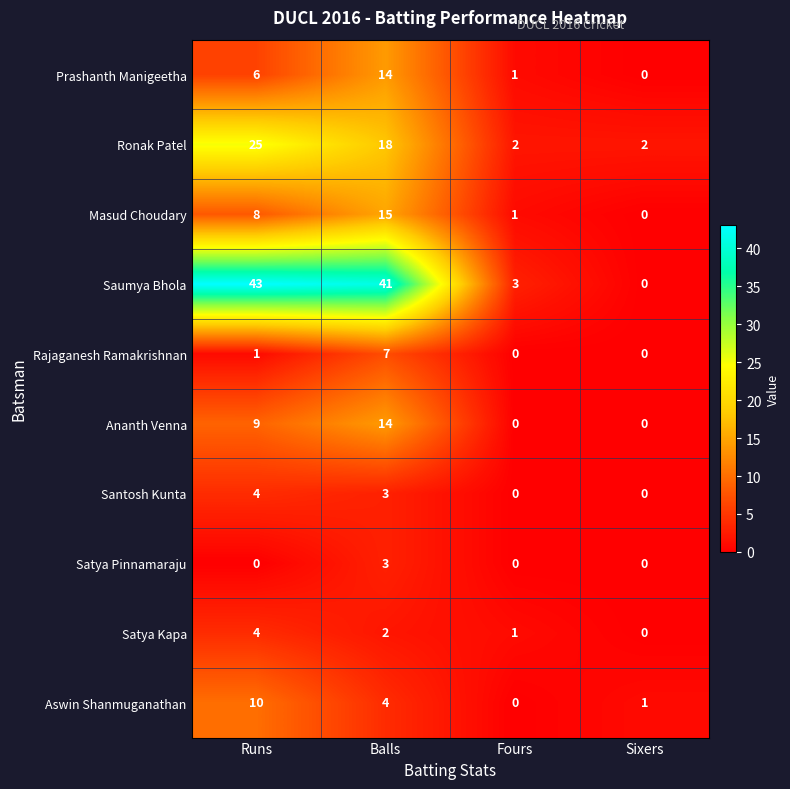

How many Santosh Kunta values are between 0 and 4?

4